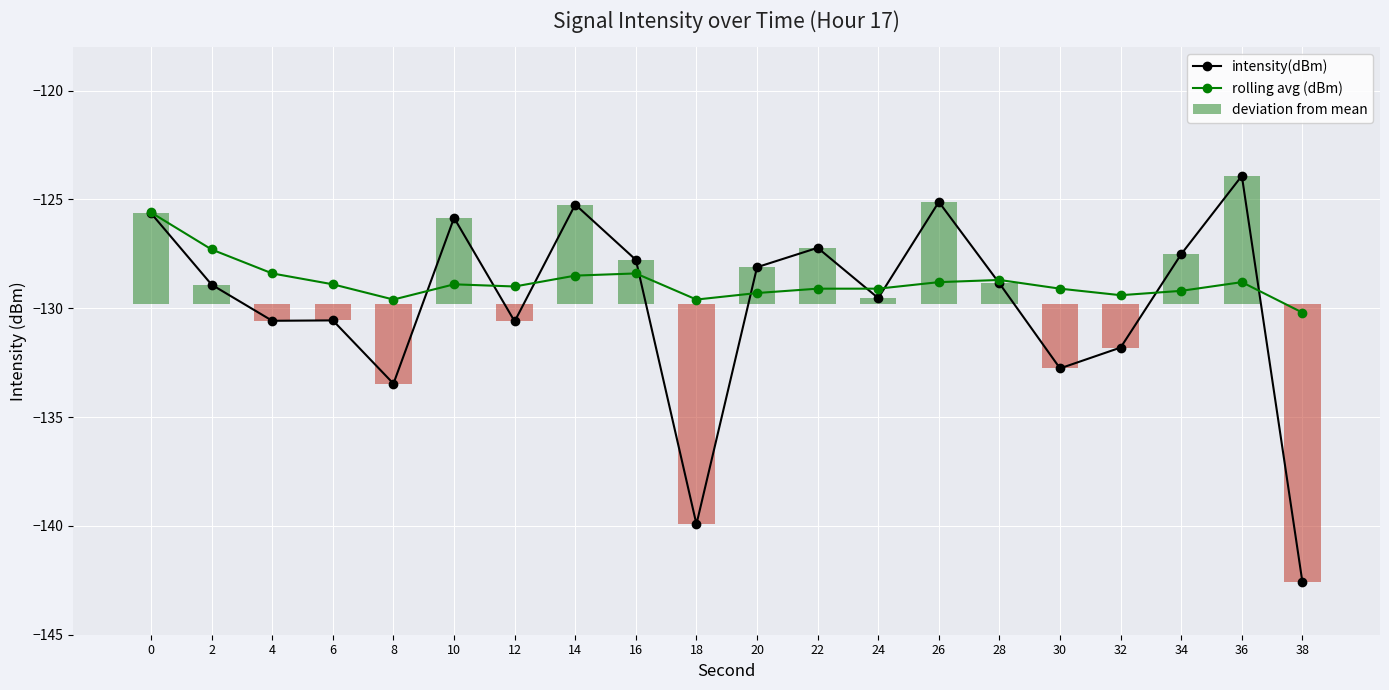

What is the average value of the rolling avg (dBm) series?

-128.8